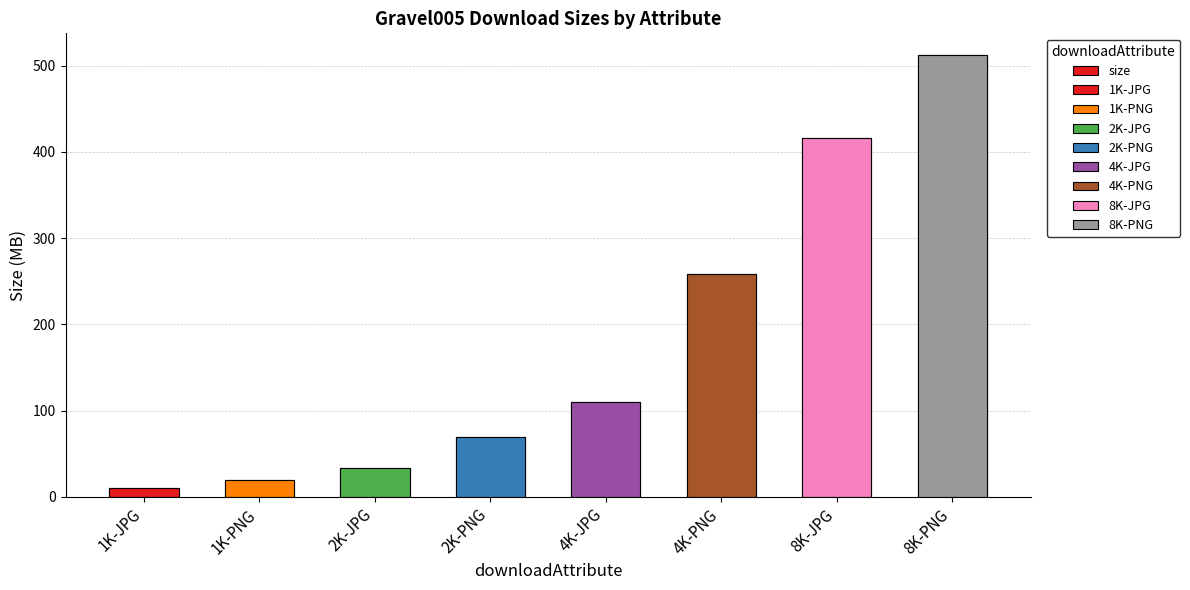

Which label corresponds to the largest value in the chart?

8K-PNG